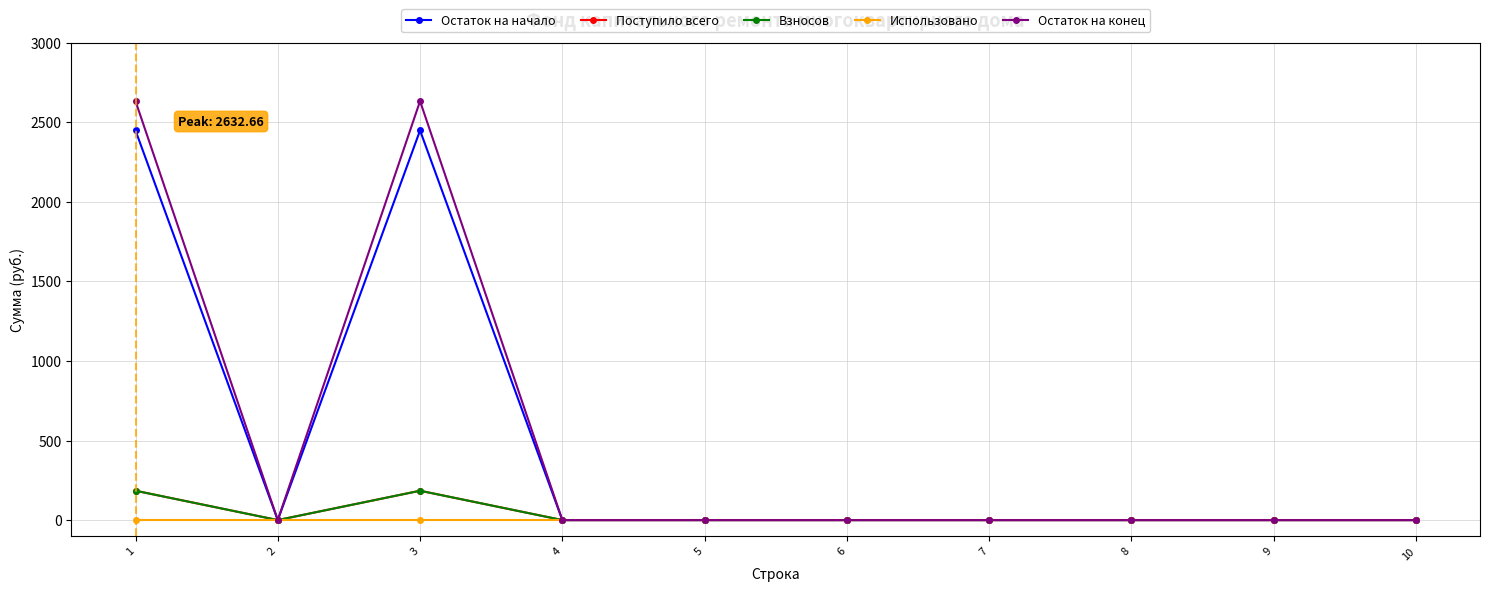

What is the sum of all Взносов values?

368.8